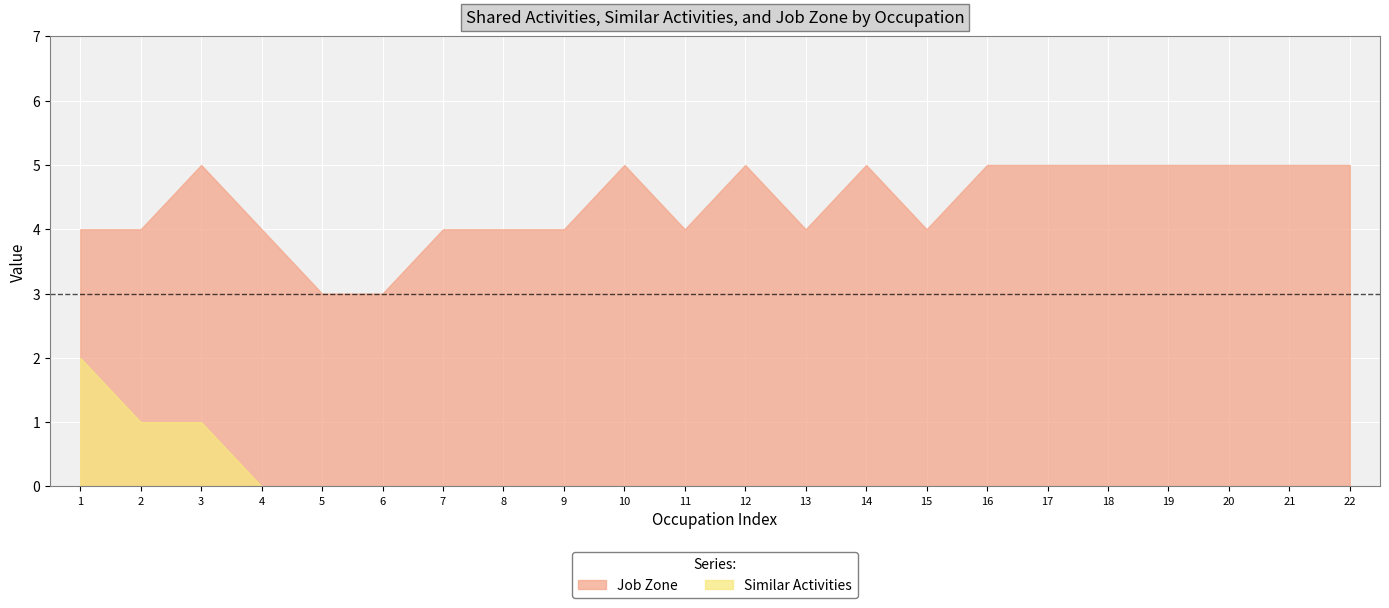

What is the sum of all Job Zone values?

97